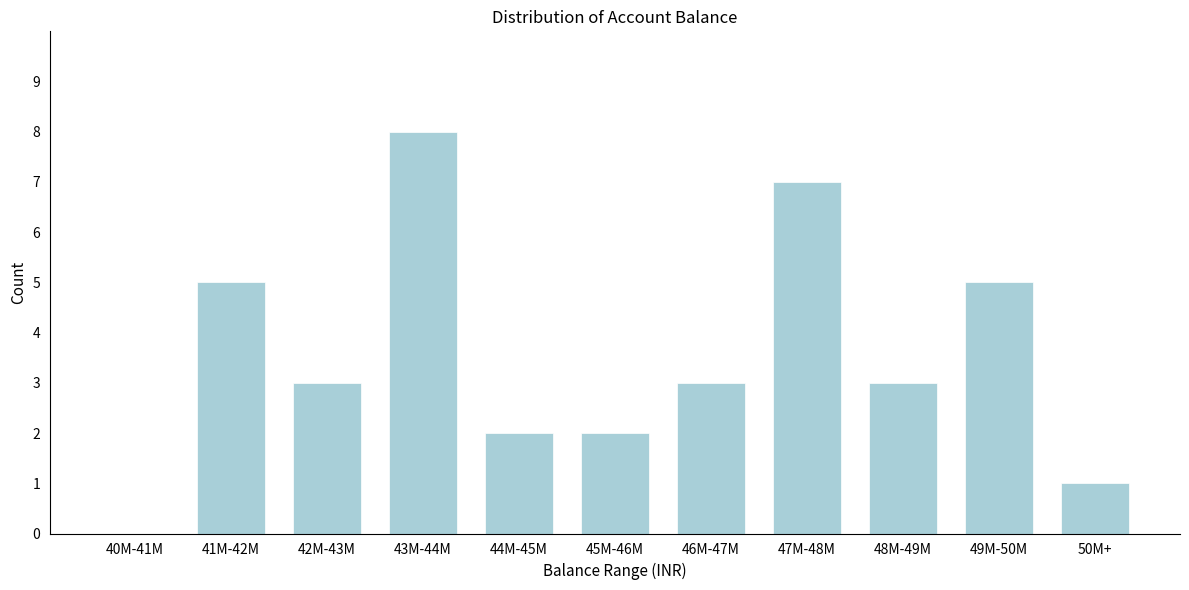

Reading right to left, extract all data points from this chart.

50M+=1	49M-50M=5	48M-49M=3	47M-48M=7	46M-47M=3	45M-46M=2	44M-45M=2	43M-44M=8	42M-43M=3	41M-42M=5	40M-41M=0